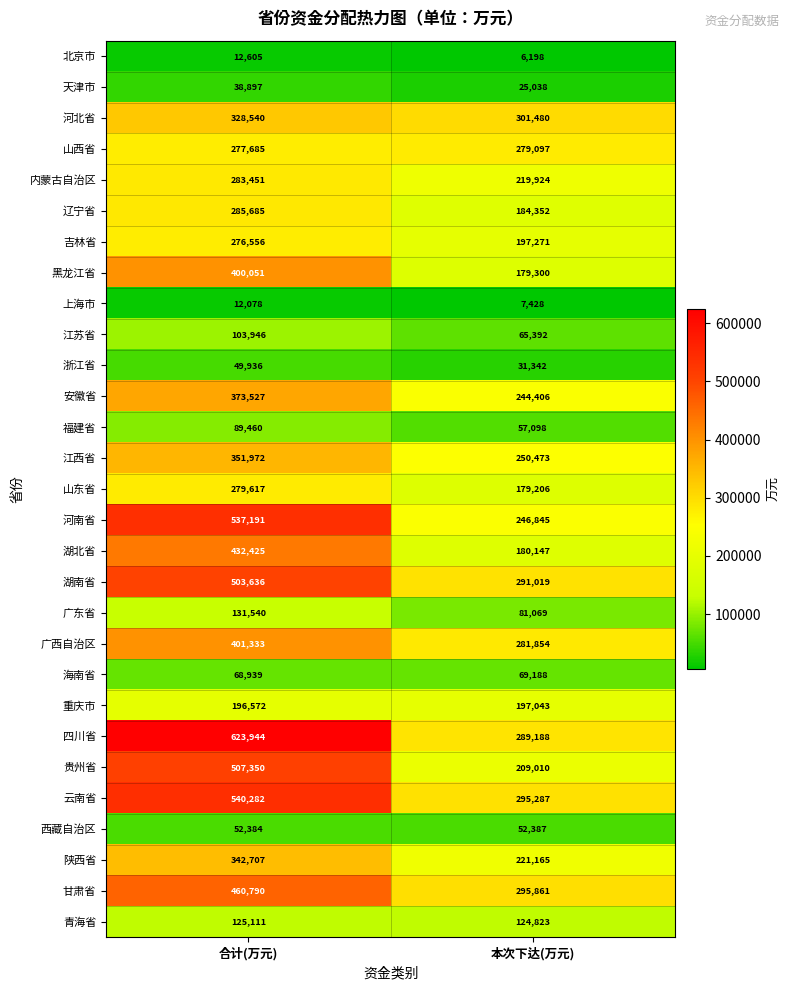

Which series has the widest spread of values?

四川省